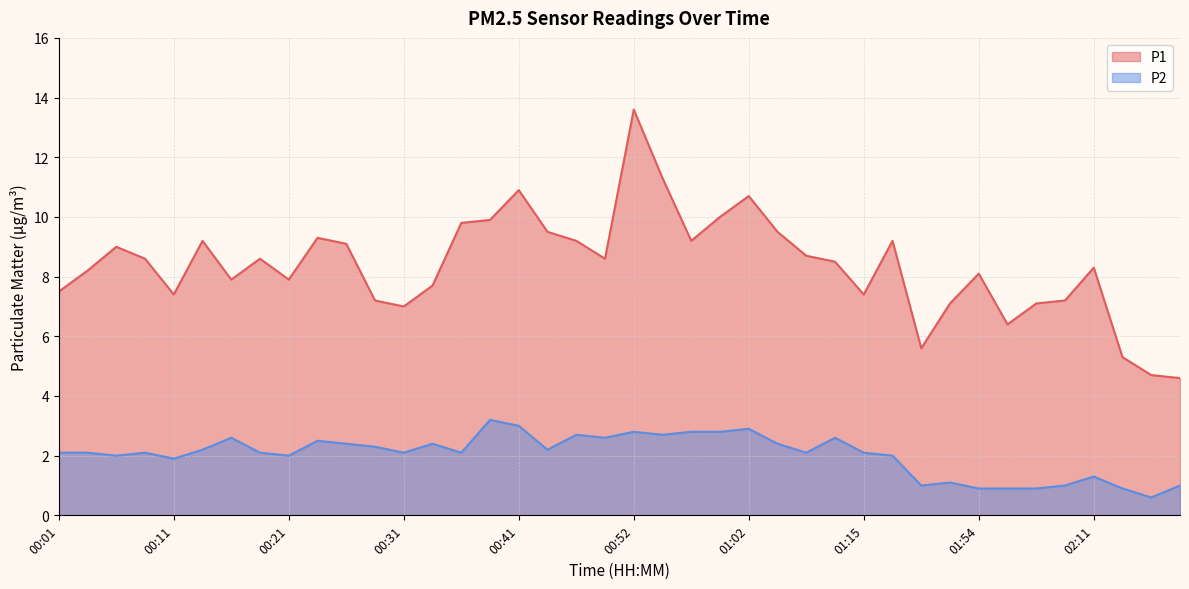

What is the difference between the second highest and second lowest values in the P1 series?

6.6